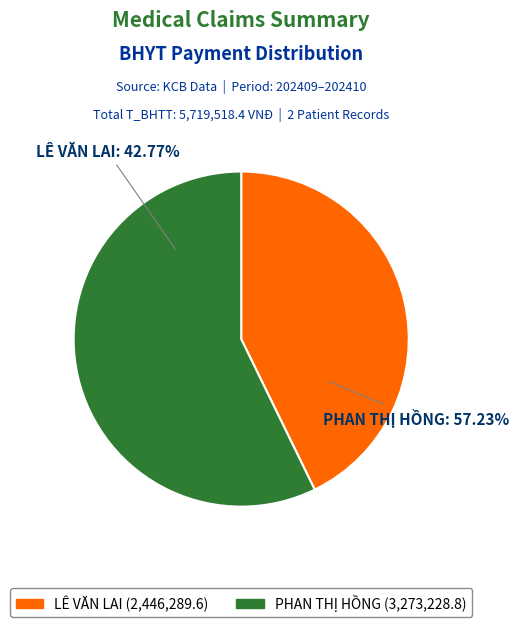

Rank the categories by value from lowest to highest.

LÊ VĂN LAI (78246955026), PHAN THỊ HỒNG (78696819299)